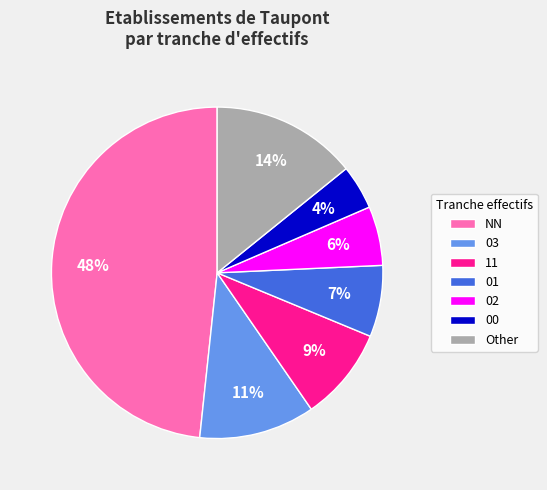

Which category has the biggest portion of the pie?

NN